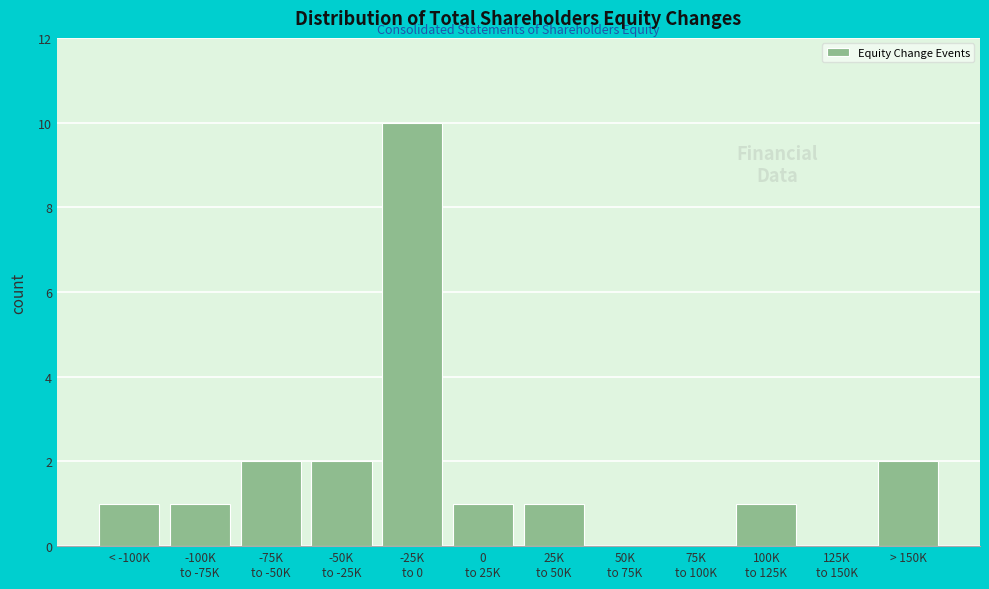

What is the greatest value displayed?

10